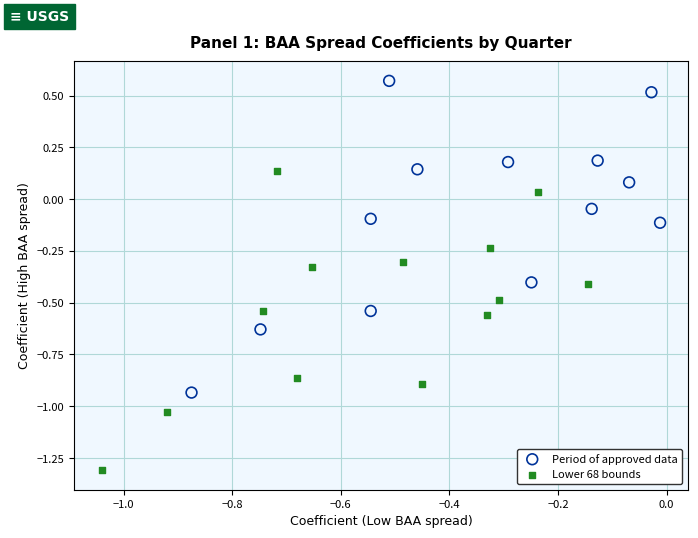

Which series has the largest Y range (max minus min)?

Period of approved data